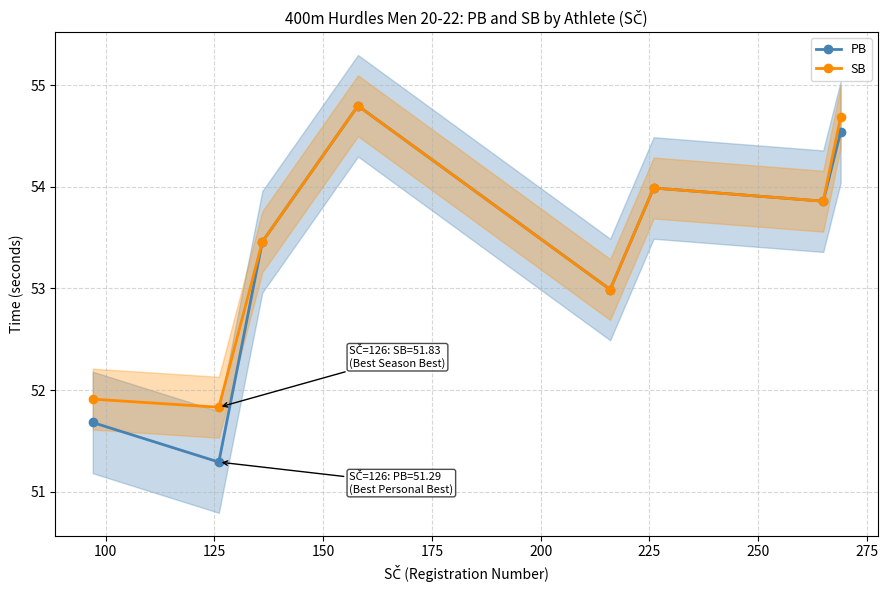

True or false: PB has more than 1 points higher than both neighbors.

True